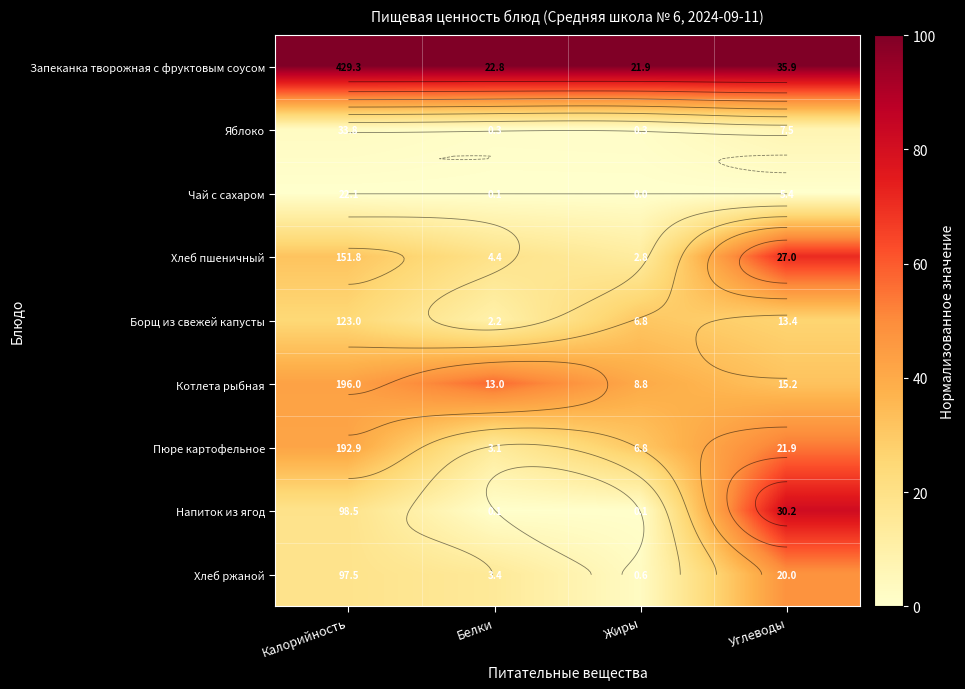

Rank the categories by Напиток из ягод value from highest to lowest.

Углеводы, Калорийность, Жиры, Белки